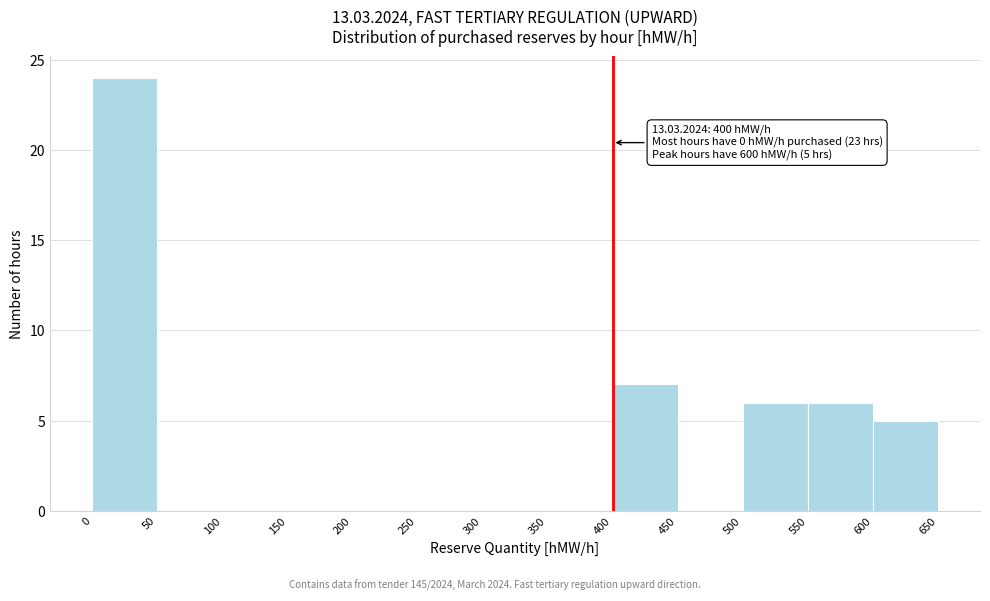

Which range on the x-axis has the tallest bar?

0 to 50